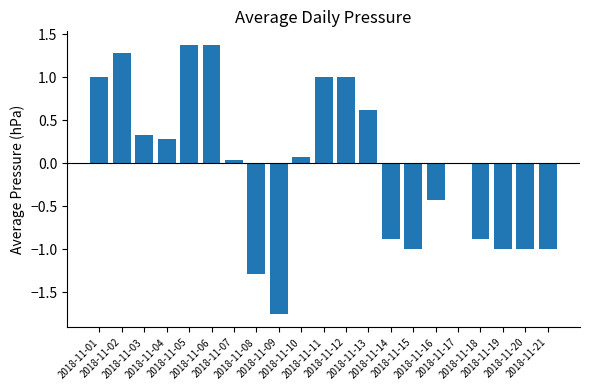

How many data points does each series have?

21